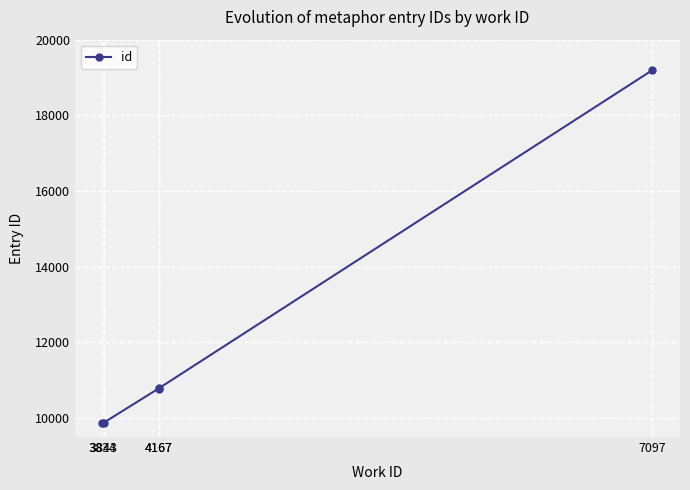

The chart shows a value of 5067 at 3843. True or false?

False